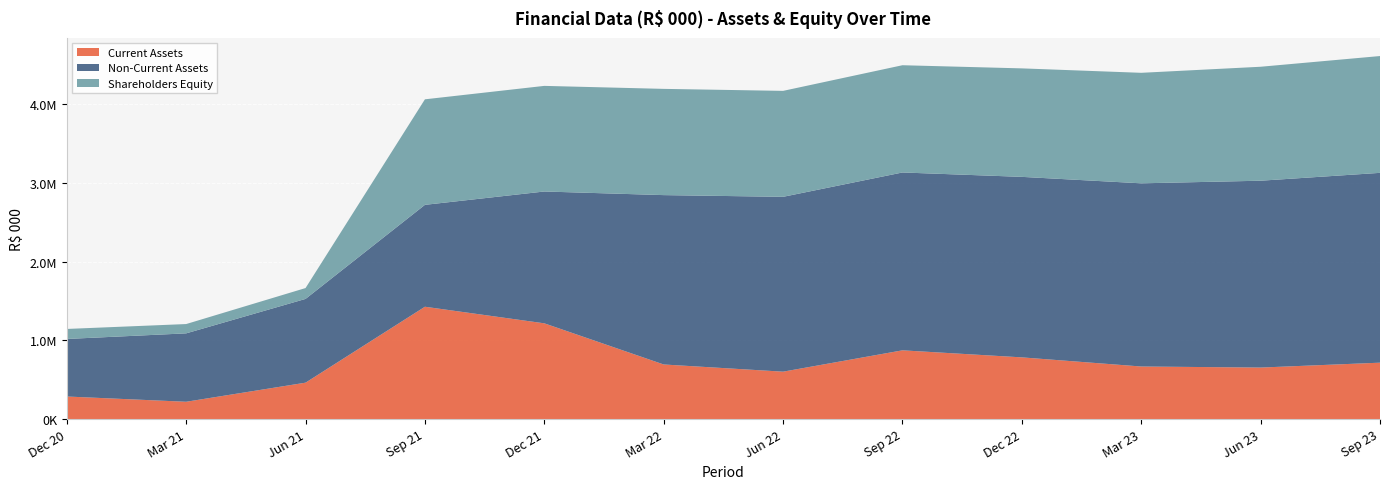

Reading left to right, what are all the values shown in this chart?

Current Assets: Dec 20=286999.0	Mar 21=220167.0	Jun 21=462818.0	Sep 21=1427784.0	Dec 21=1216939.0	Mar 22=694050.7	Jun 22=602611.0	Sep 22=873852.0	Dec 22=784401.0	Mar 23=668248.0	Jun 23=654858.0	Sep 23=716924.0
Non-Current Assets: Dec 20=731251.0	Mar 21=869359.0	Jun 21=1064463.0	Sep 21=1294943.0	Dec 21=1675422.0	Mar 22=2152320.4	Jun 22=2222003.0	Sep 22=2260211.0	Dec 22=2293883.0	Mar 23=2327944.0	Jun 23=2374525.0	Sep 23=2412375.0
Shareholders Equity: Dec 20=127197.0	Mar 21=118269.0	Jun 21=137956.0	Sep 21=1341078.0	Dec 21=1342099.0	Mar 22=1350055.3	Jun 22=1346480.0	Sep 22=1362937.0	Dec 22=1378626.9	Mar 23=1404340.0	Jun 23=1448258.0	Sep 23=1484409.0